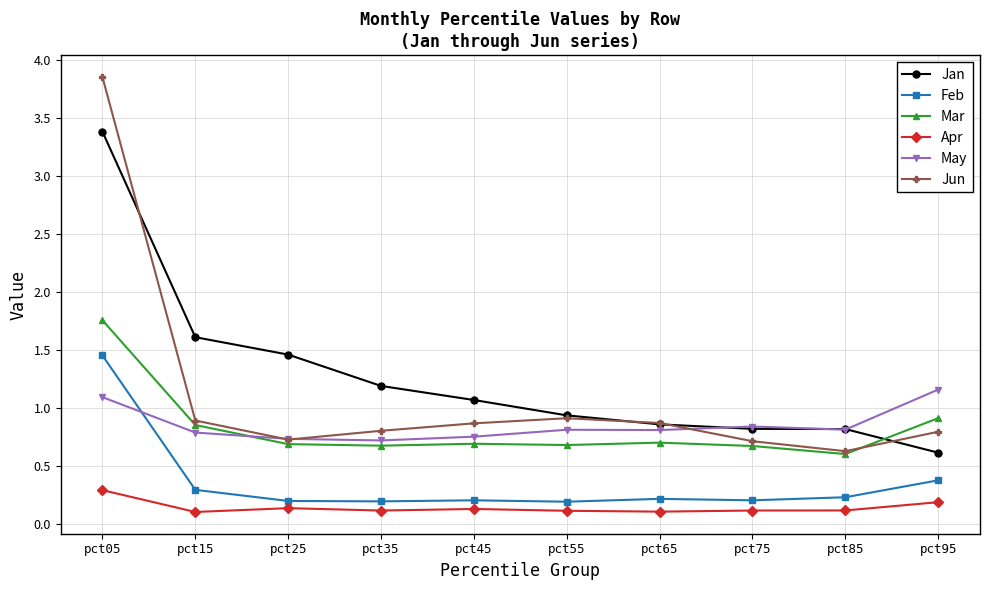

Which category has the highest value across all series?

pct05